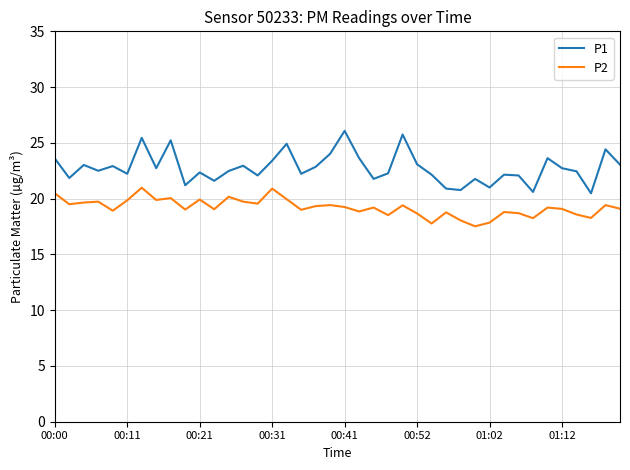

True or false: P1 and P2 cross at least once.

False